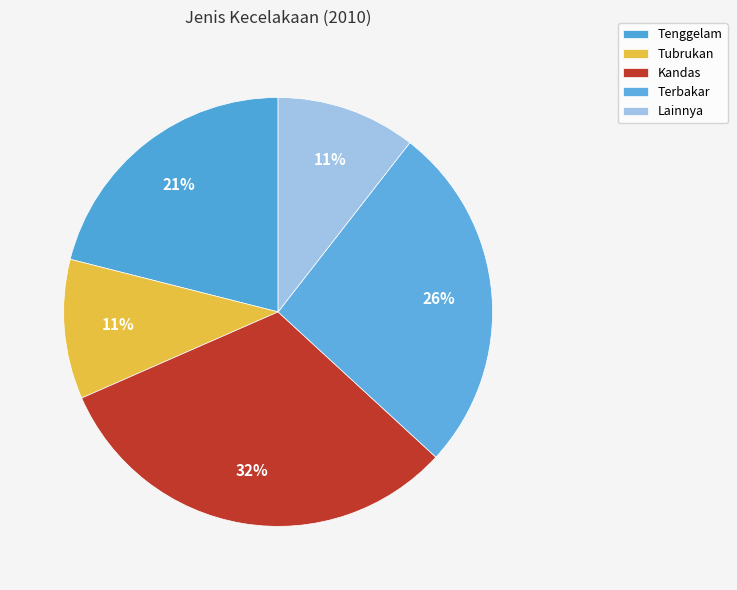

How many segments does this pie chart have?

5